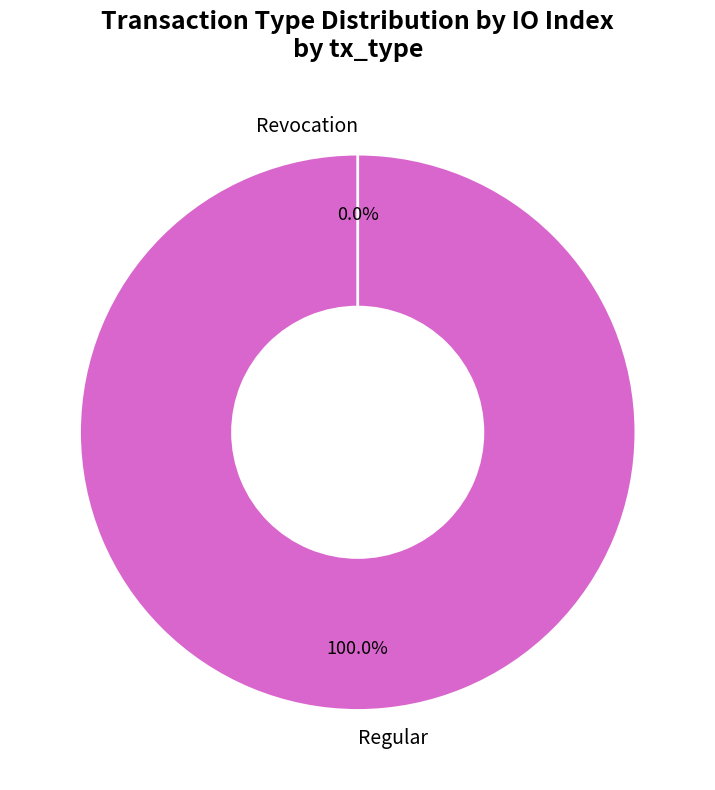

Which category has the smallest portion of the pie?

Revocation